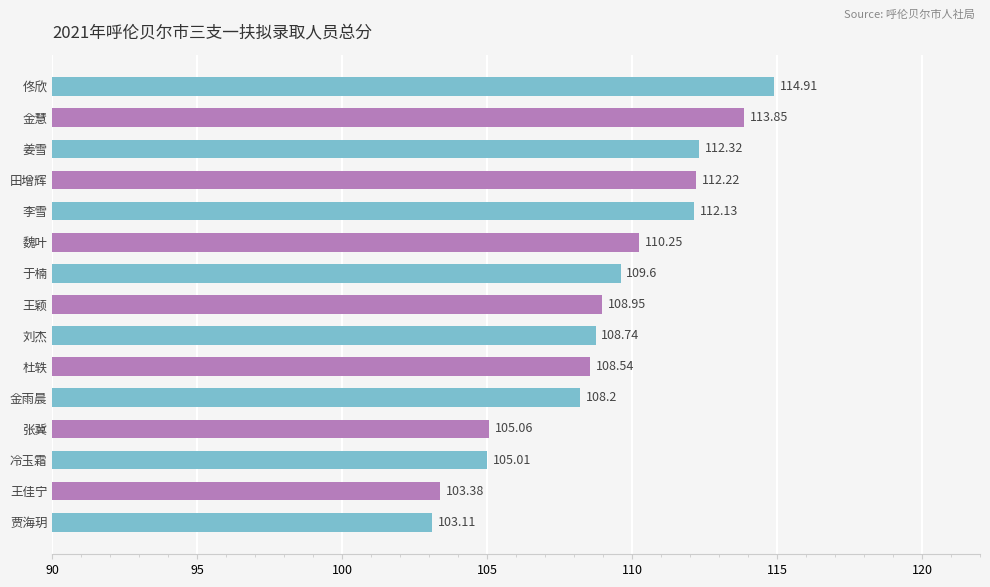

At which label is the value closest to 109?

王颖